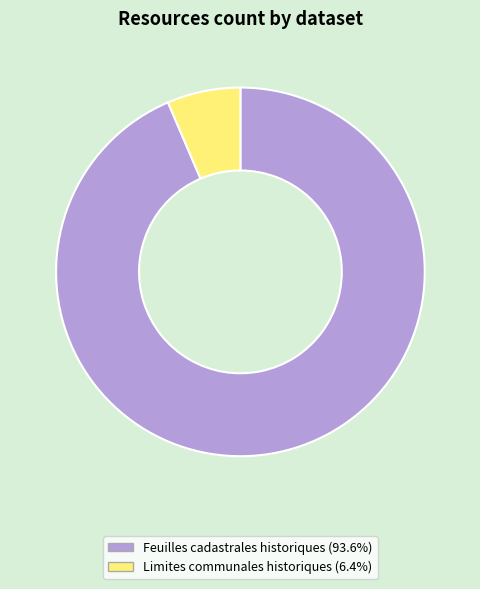

Is there a majority slice in this chart?

Yes